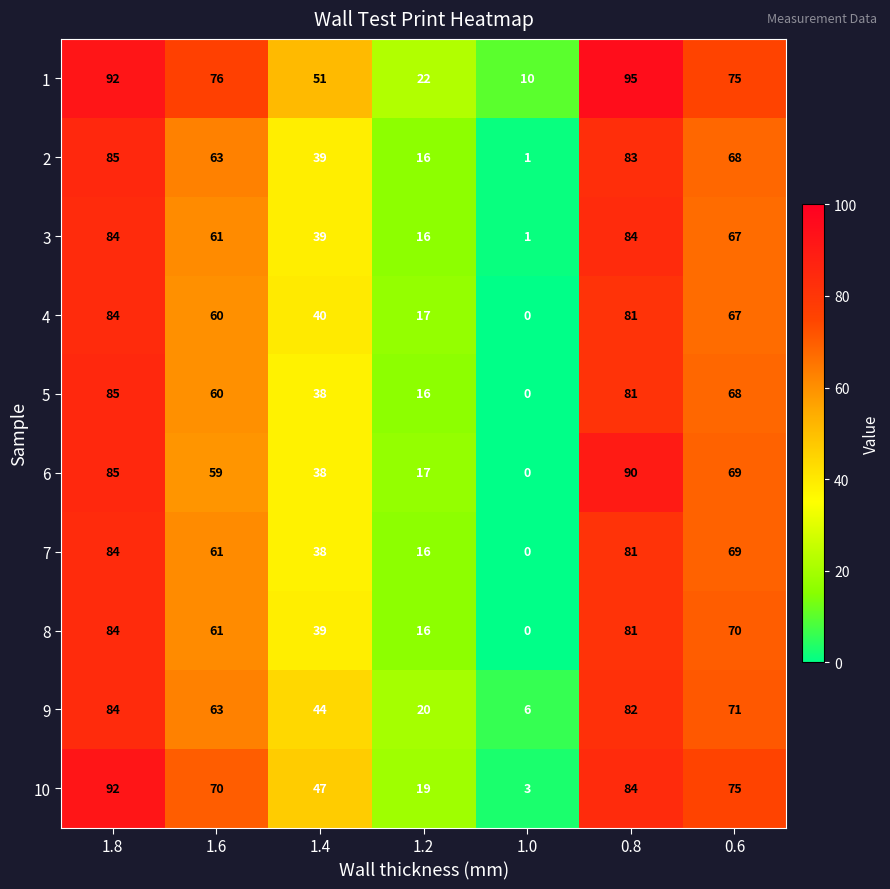

What is the maximum value shown in the chart?

95